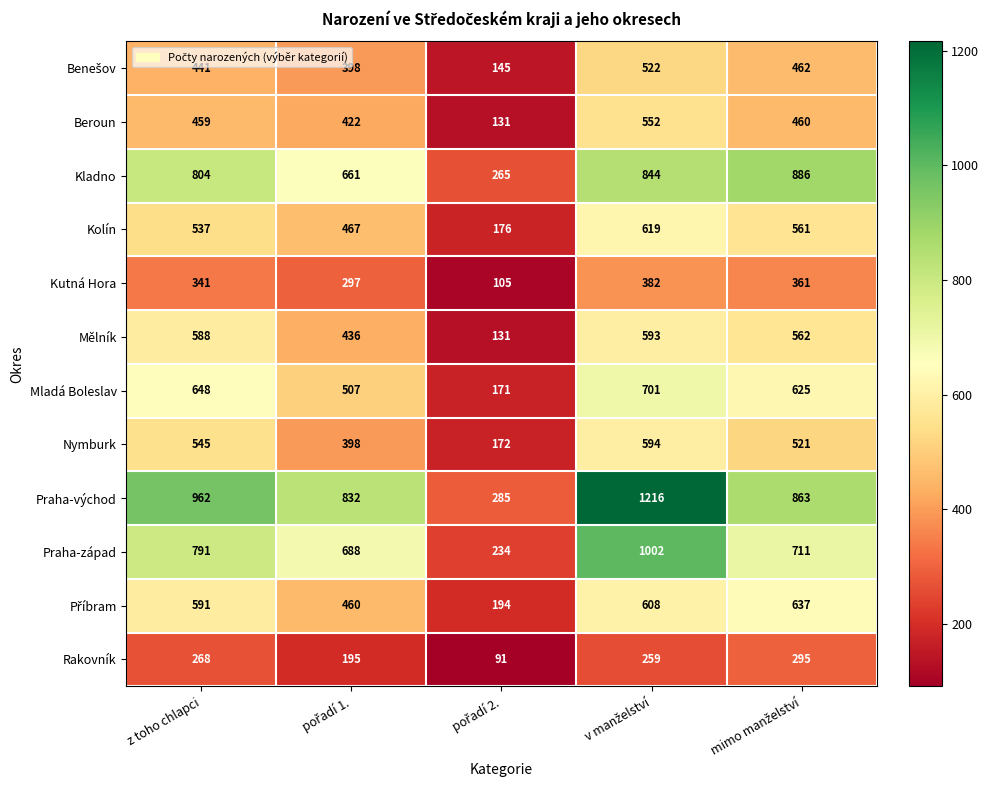

What is the smallest value displayed?

91